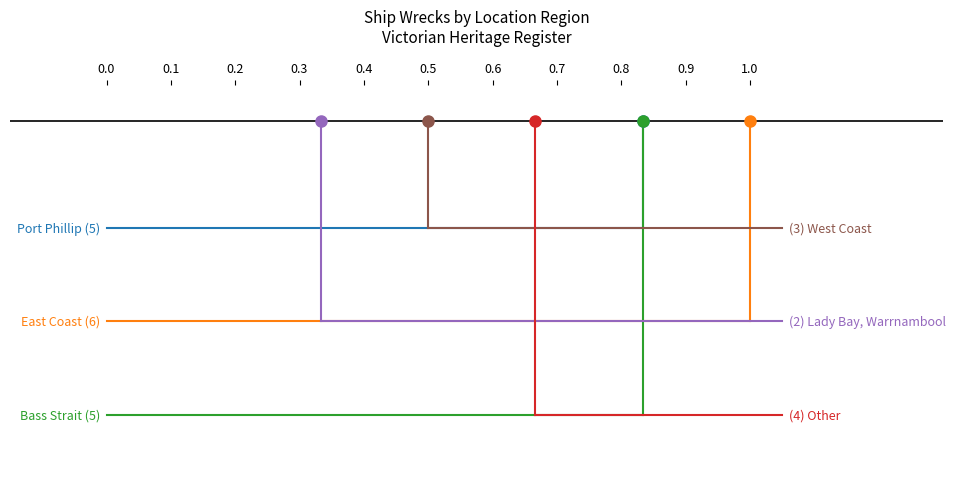

Which series has the widest spread of values?

Bass Strait (5)